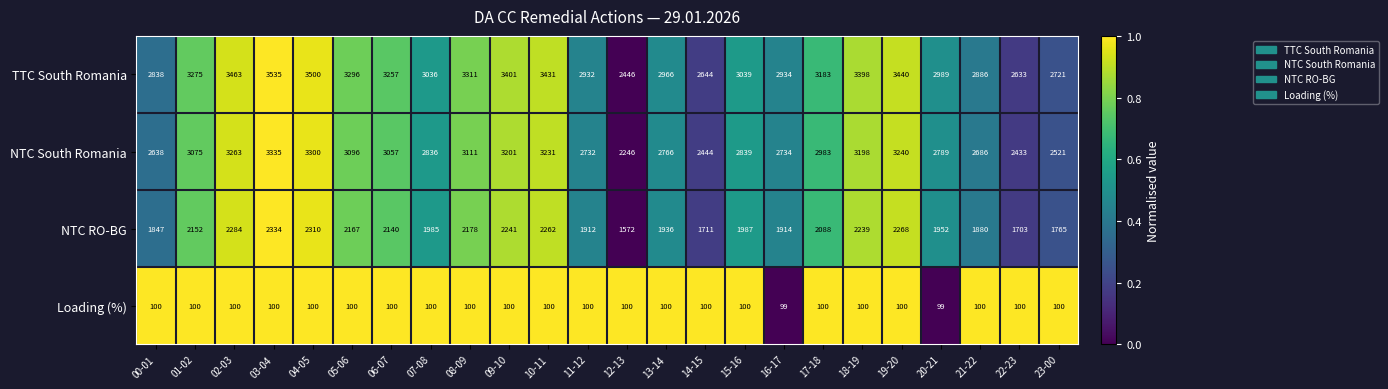

Which series has the largest total across all categories?

TTC South Romania